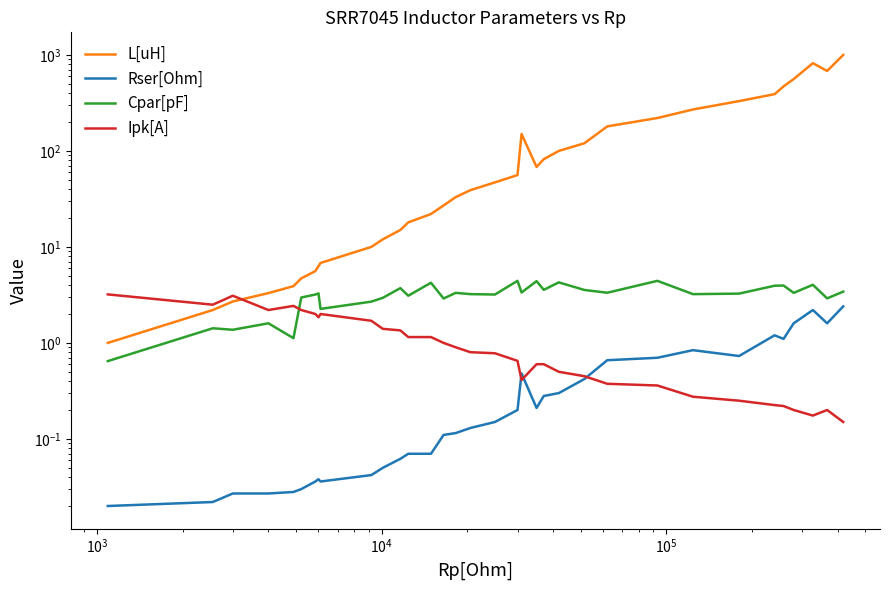

Rank the series by their maximum value, from lowest to highest.

Rser[Ohm], Ipk[A], Cpar[pF], L[uH]